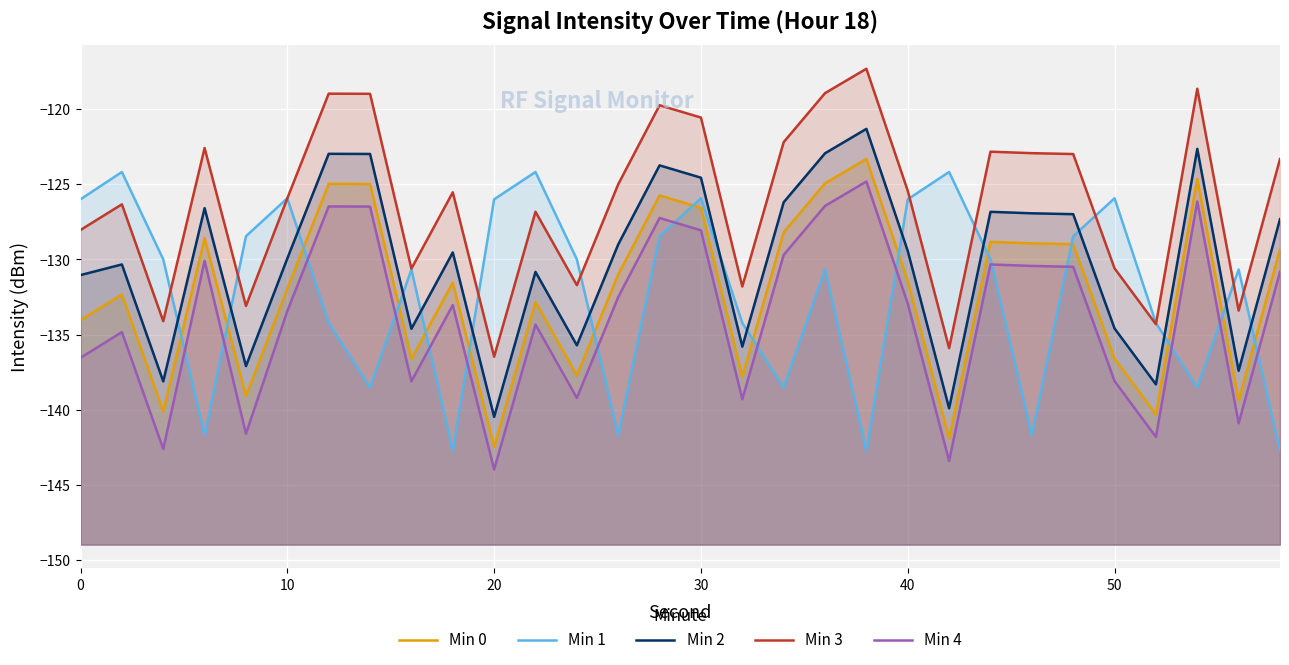

How many values in the Min 0 series exceed -131?

14